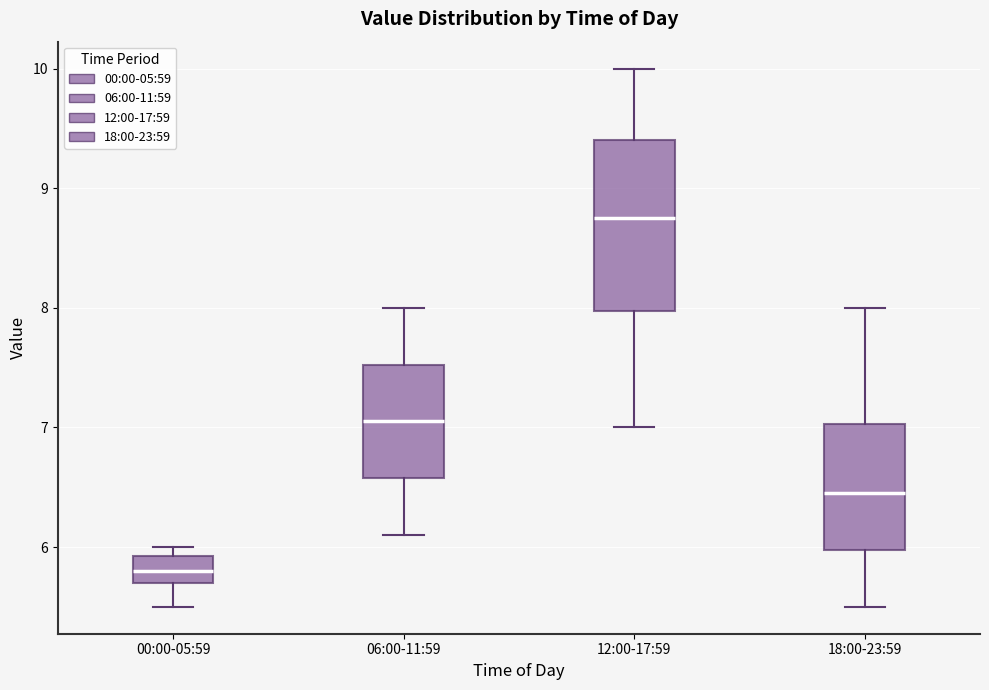

Reading left to right, transcribe this box plot: for each box, give where its median line is, the range the box spans, and where its two whiskers end, as read against the y-axis. The values are not printed on the chart, so give them approximately, as read against the axis.

00:00-05:59: median 5.8, box 5.7 to 5.9, whiskers 5.5 to 6.0
06:00-11:59: median 7.1, box 6.6 to 7.5, whiskers 6.1 to 8.0
12:00-17:59: median 8.8, box 8.0 to 9.4, whiskers 7.0 to 10.0
18:00-23:59: median 6.5, box 6.0 to 7.0, whiskers 5.5 to 8.0